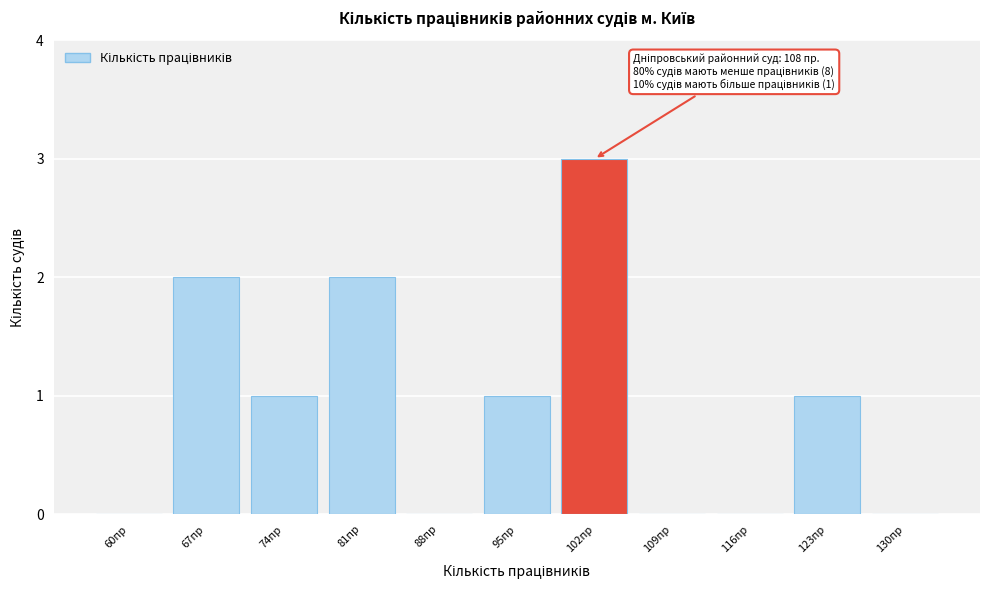

Reading left to right, transcribe all the data shown in this chart.

60пр=0	67пр=2	74пр=1	81пр=2	88пр=0	95пр=1	102пр=3	109пр=0	116пр=0	123пр=1	130пр=0